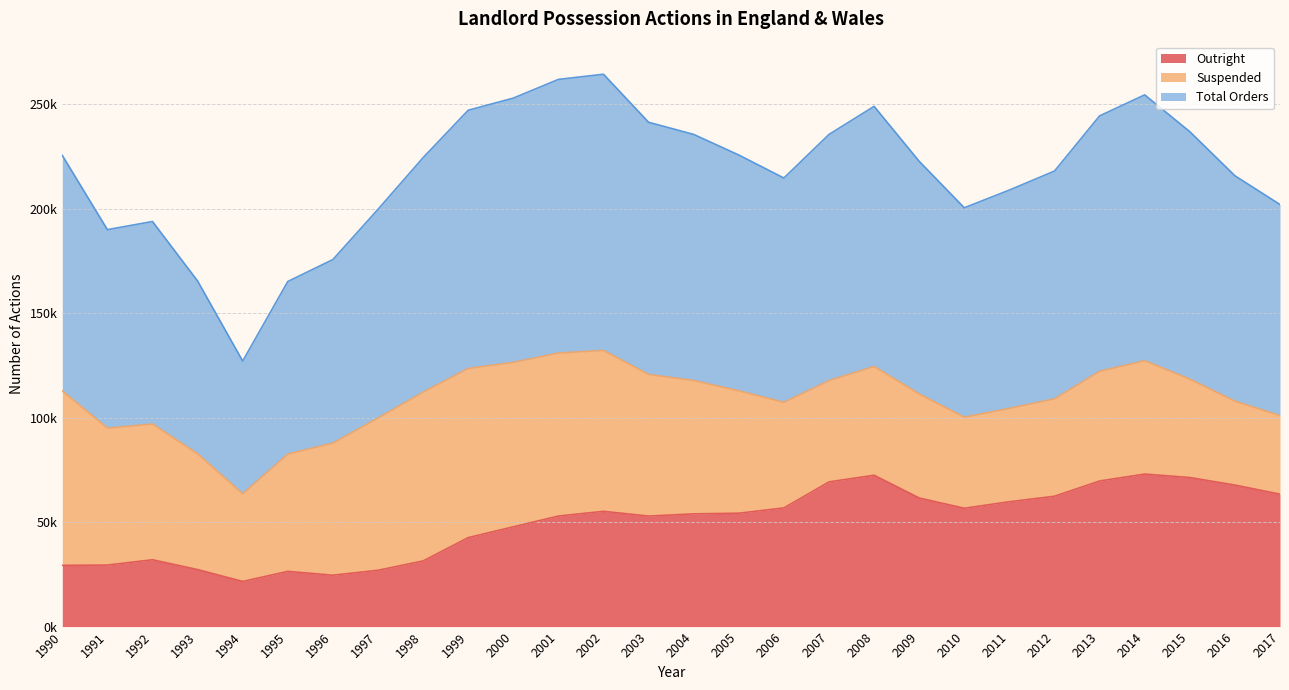

Is it true that Total Orders equals 57938 at 2009?

False